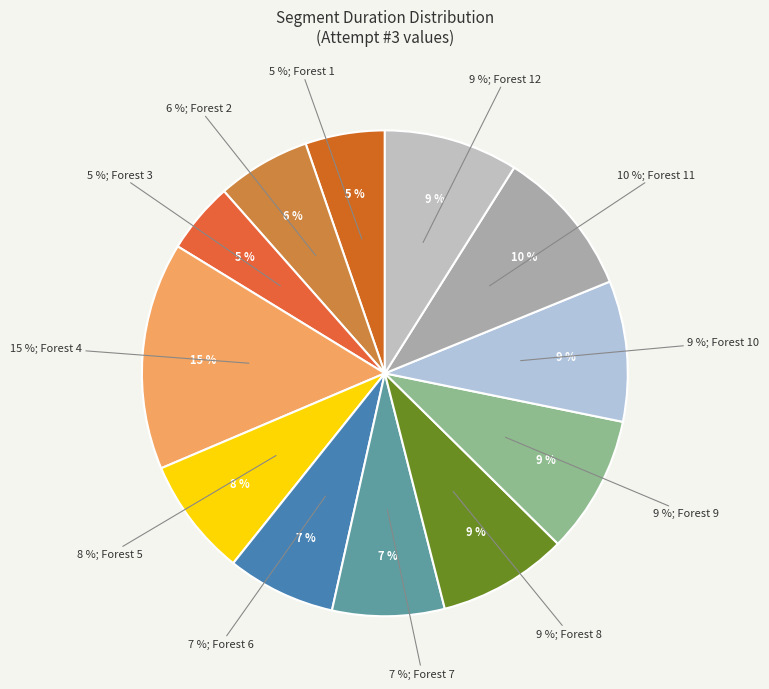

Count the number of slices in the pie.

12